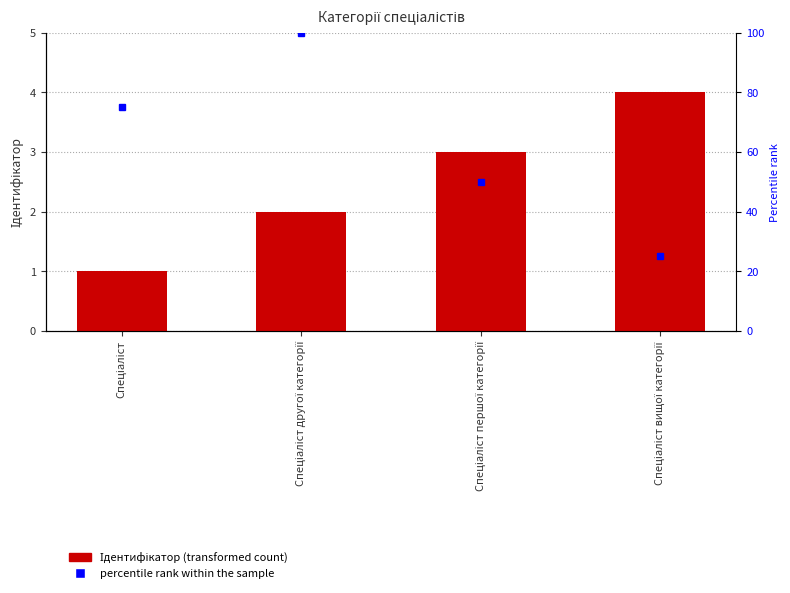

The percentile rank within the sample series shows 25 at Спеціаліст вищої категорії. True or false?

True